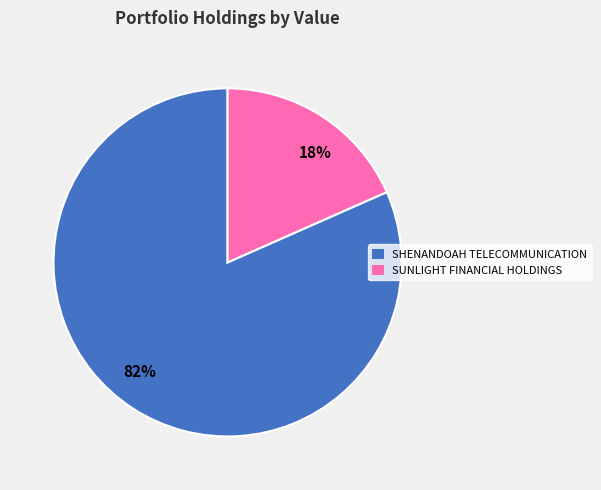

How many slices are in this pie chart?

2